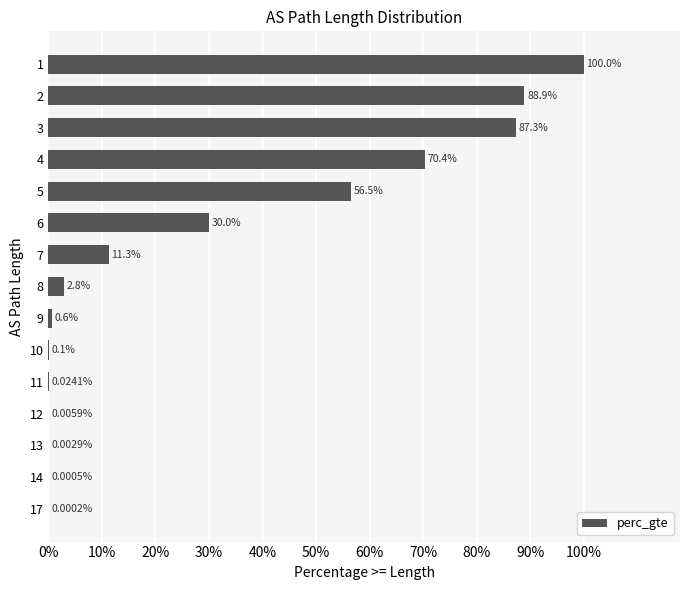

Does the chart contain stacked bars?

No